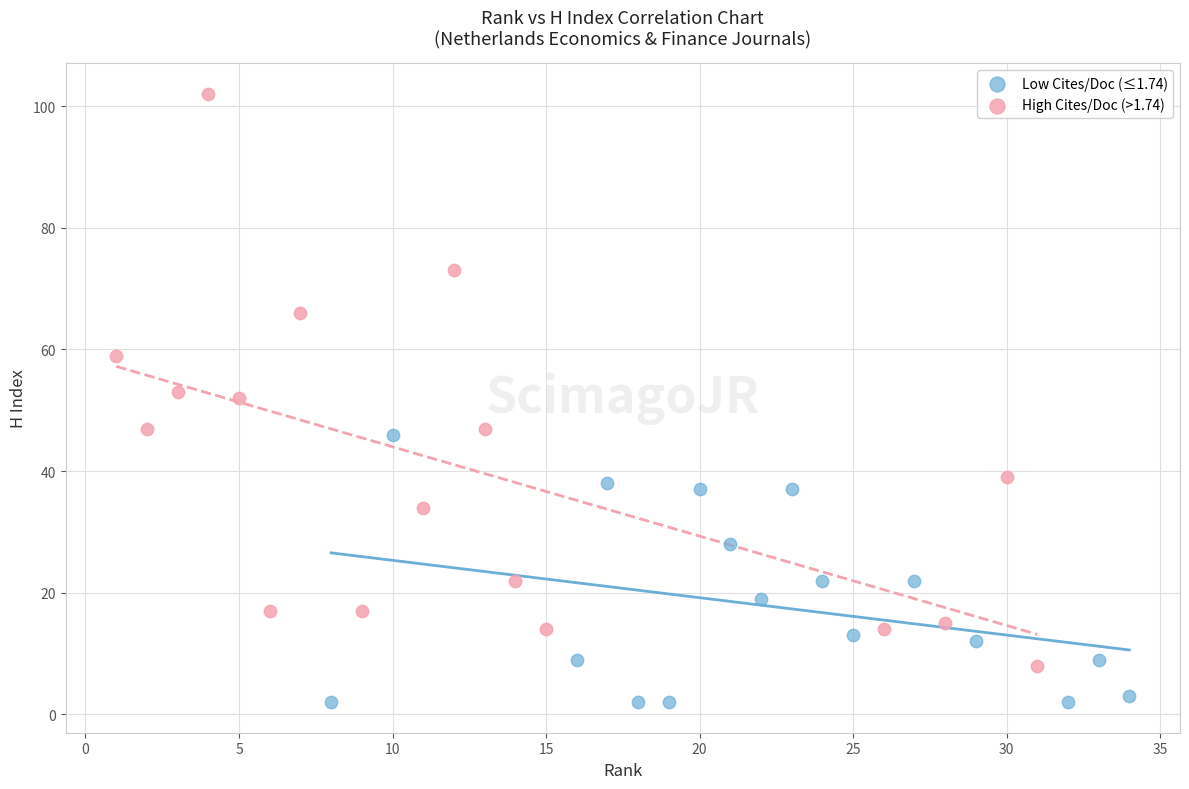

Which series contains the lowest Y value?

Low Cites/Doc (≤1.74)